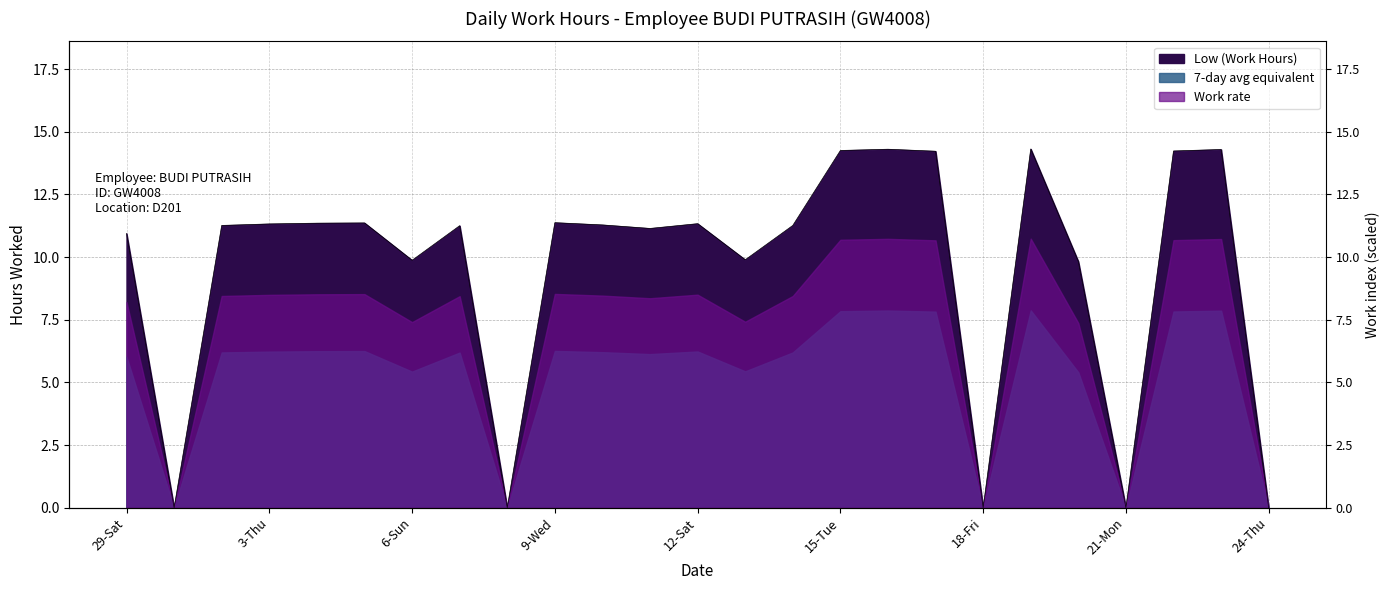

Between 22-Tue and 24-Thu, which is larger?

22-Tue